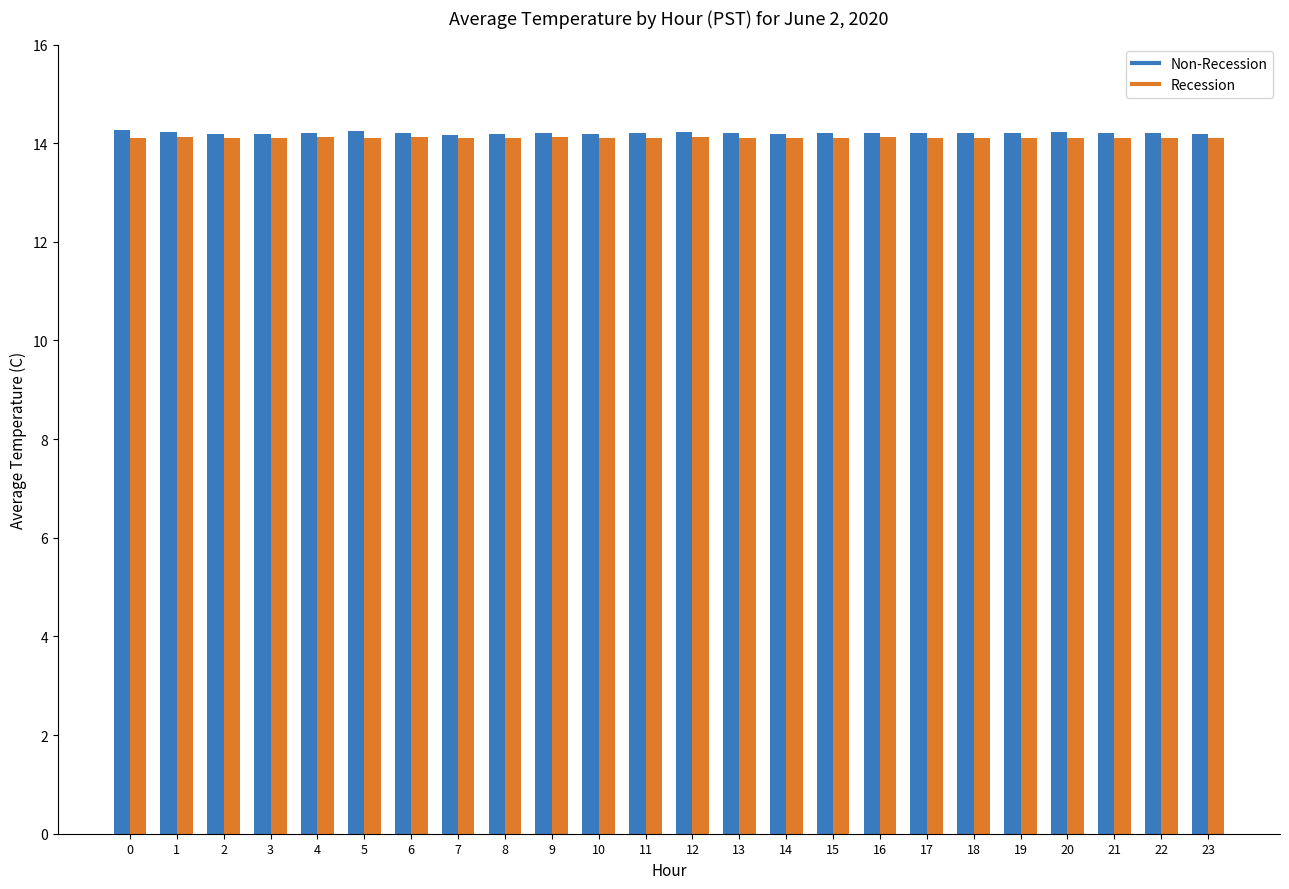

What is the spread (max minus min) of values at 10?

0.1